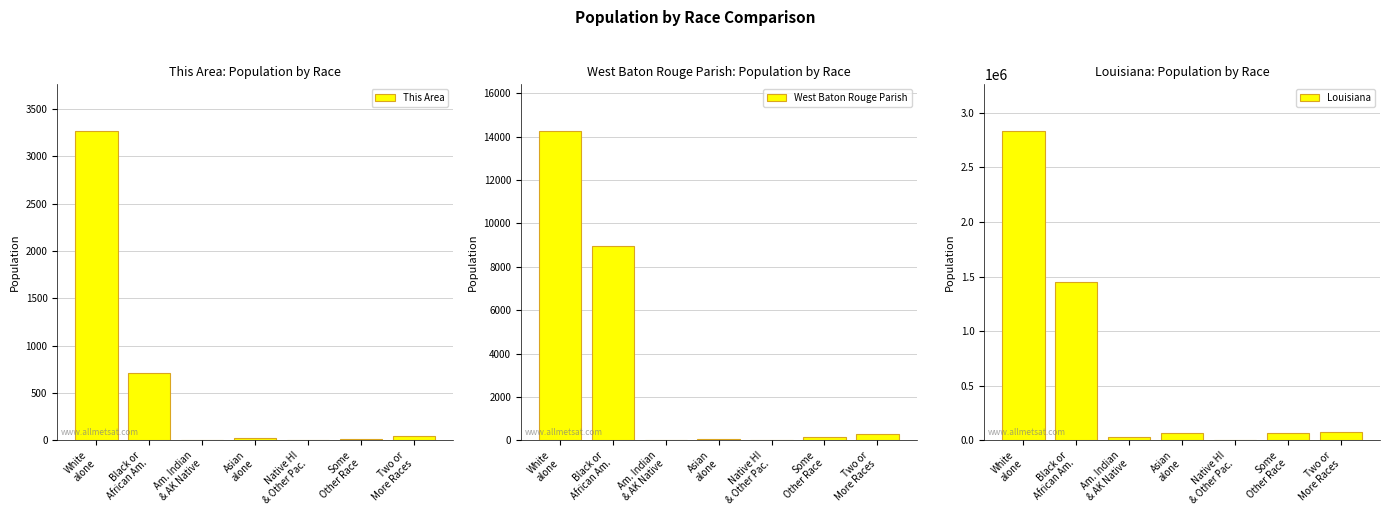

Is it true that Louisiana equals 69227 at Some
Other Race?

True